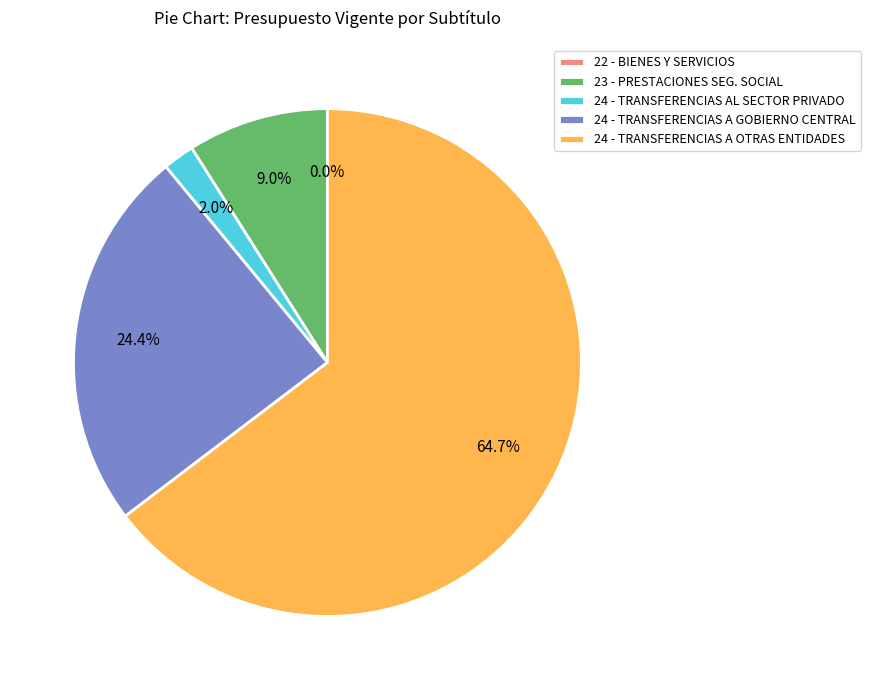

Which has a higher value, 23 - PRESTACIONES SEG. SOCIAL or 24 - TRANSFERENCIAS A OTRAS ENTIDADES?

24 - TRANSFERENCIAS A OTRAS ENTIDADES